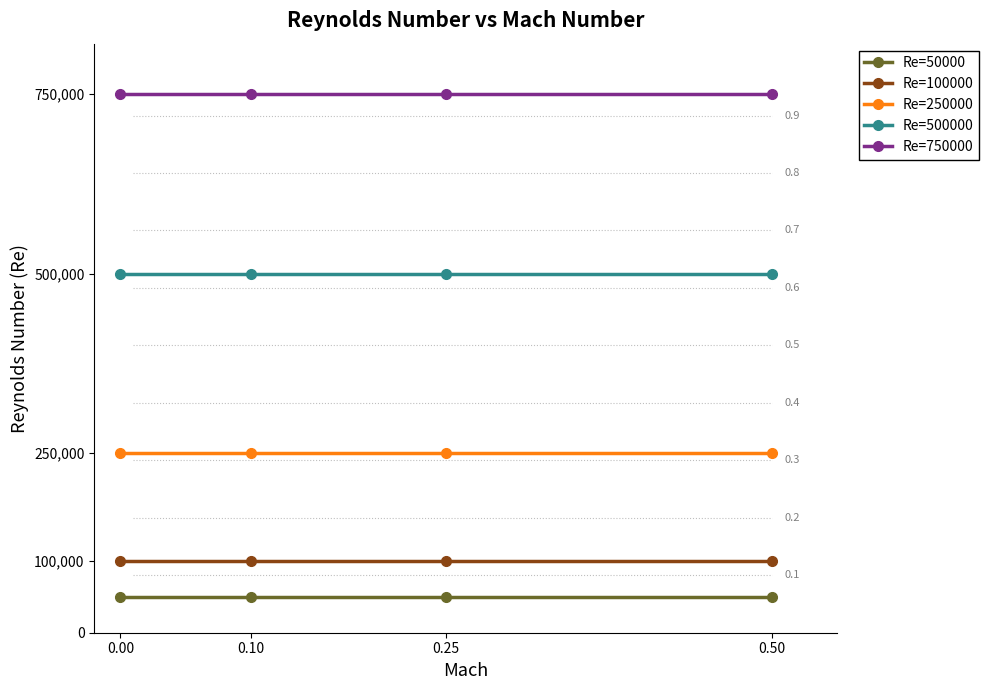

What value does the Re=250000 series have at 0.50?

250000